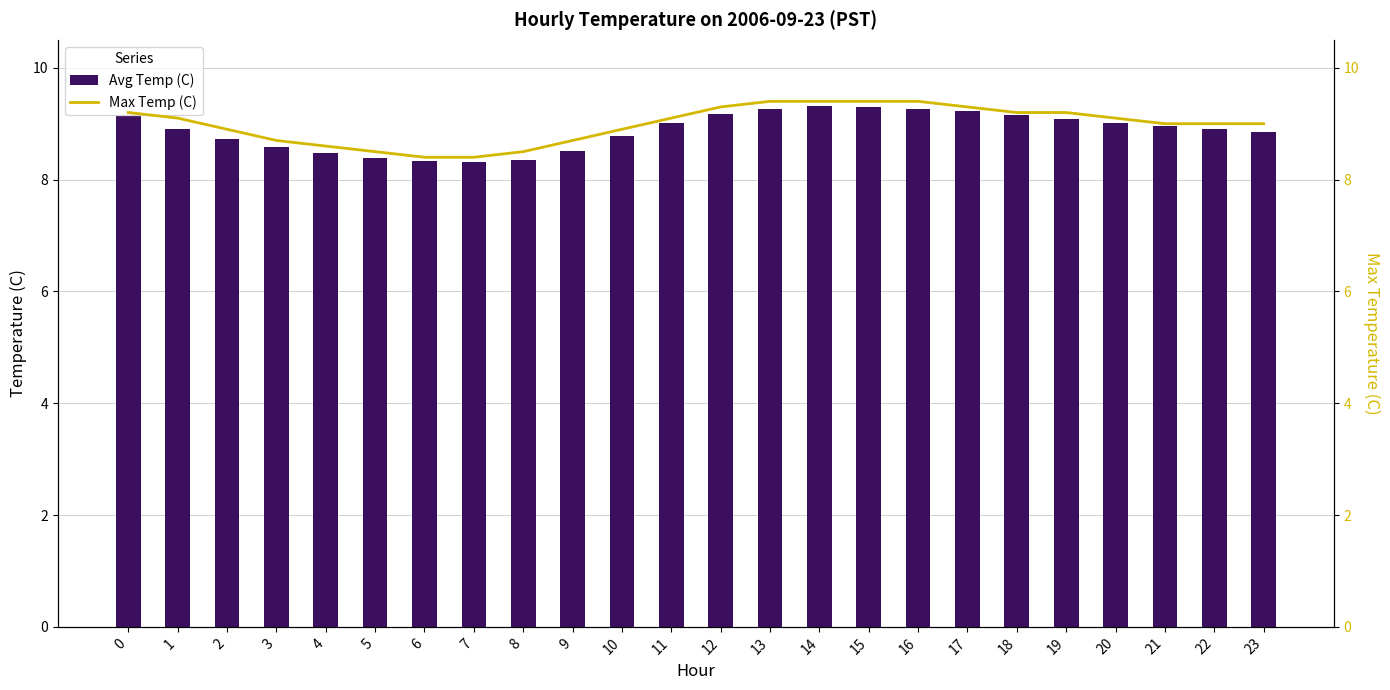

Reading left to right, transcribe all the data shown in this chart.

Avg Temp (C): 0=9.1	1=8.9	2=8.7	3=8.6	4=8.5	5=8.4	6=8.3	7=8.3	8=8.3	9=8.5	10=8.8	11=9.0	12=9.2	13=9.3	14=9.3	15=9.3	16=9.3	17=9.2	18=9.2	19=9.1	20=9.0	21=8.9	22=8.9	23=8.8
Max Temp (C): 0=9.2	1=9.1	2=8.9	3=8.7	4=8.6	5=8.5	6=8.4	7=8.4	8=8.5	9=8.7	10=8.9	11=9.1	12=9.3	13=9.4	14=9.4	15=9.4	16=9.4	17=9.3	18=9.2	19=9.2	20=9.1	21=9.0	22=9.0	23=9.0